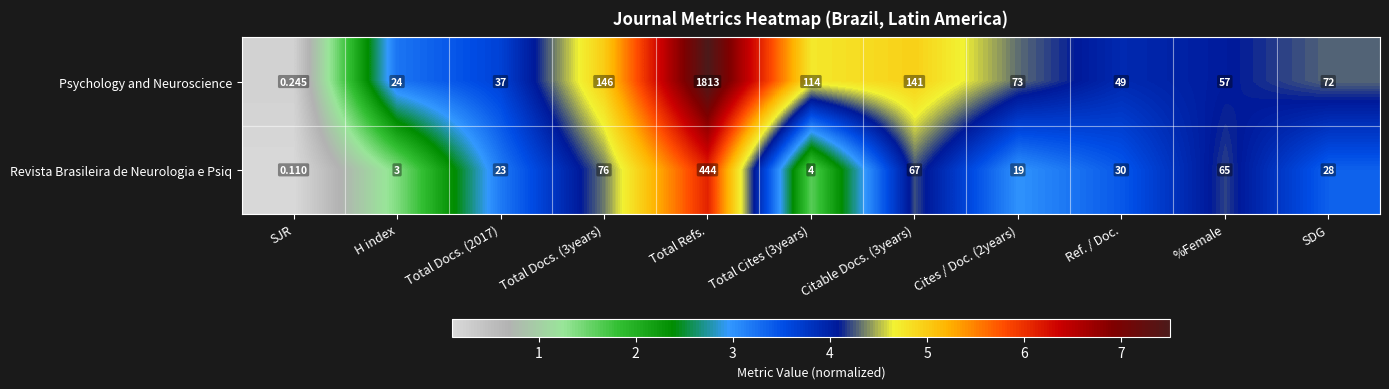

At which category does the chart reach its peak across all series?

Total Refs.